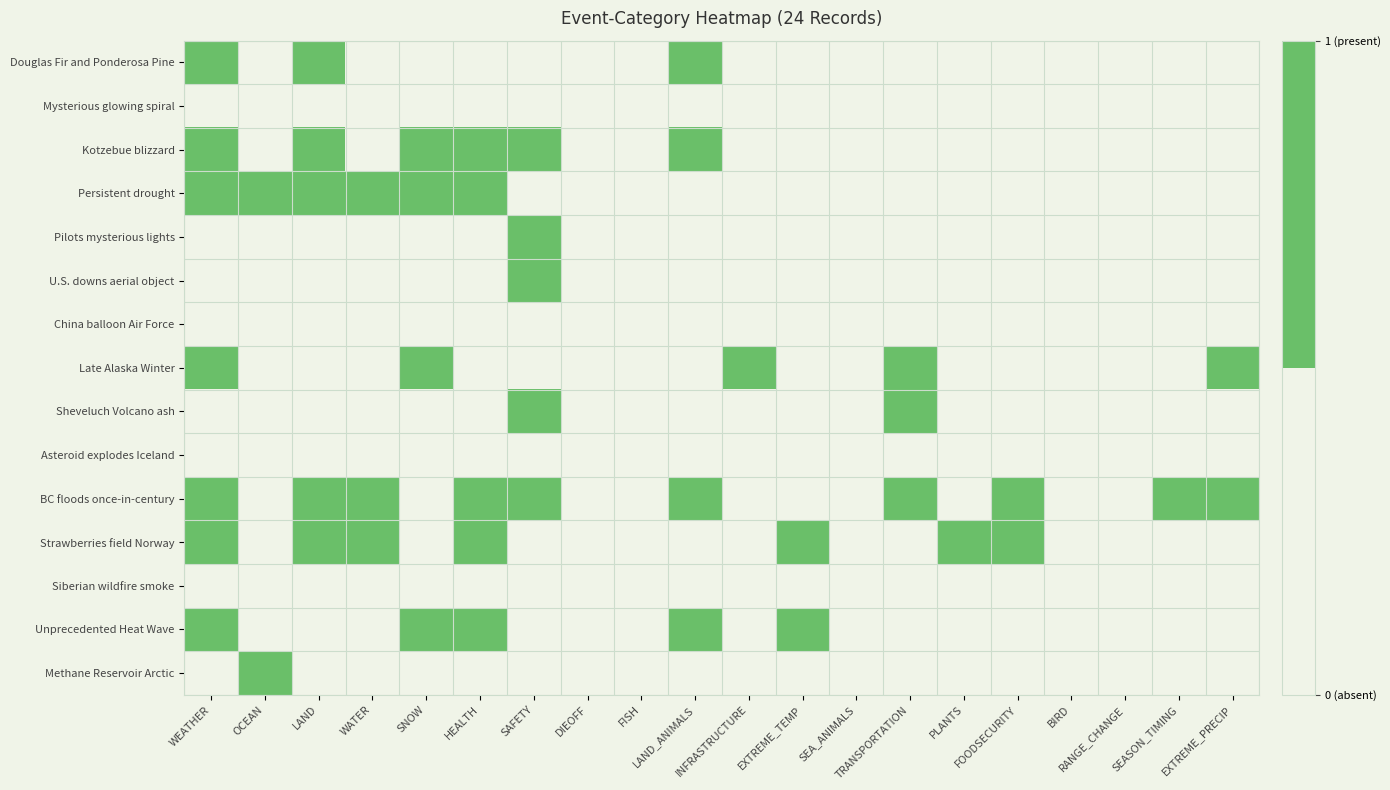

Reading right to left, extract all data points from this chart.

Douglas Fir and Ponderosa Pine: EXTREME_PRECIP=0	SEASON_TIMING=0	RANGE_CHANGE=0	BIRD=0	FOODSECURITY=0	PLANTS=0	TRANSPORTATION=0	SEA_ANIMALS=0	EXTREME_TEMP=0	INFRASTRUCTURE=0	LAND_ANIMALS=1	FISH=0	DIEOFF=0	SAFETY=0	HEALTH=0	SNOW=0	WATER=0	LAND=1	OCEAN=0	WEATHER=1
Mysterious glowing spiral: EXTREME_PRECIP=0	SEASON_TIMING=0	RANGE_CHANGE=0	BIRD=0	FOODSECURITY=0	PLANTS=0	TRANSPORTATION=0	SEA_ANIMALS=0	EXTREME_TEMP=0	INFRASTRUCTURE=0	LAND_ANIMALS=0	FISH=0	DIEOFF=0	SAFETY=0	HEALTH=0	SNOW=0	WATER=0	LAND=0	OCEAN=0	WEATHER=0
Kotzebue blizzard: EXTREME_PRECIP=0	SEASON_TIMING=0	RANGE_CHANGE=0	BIRD=0	FOODSECURITY=0	PLANTS=0	TRANSPORTATION=0	SEA_ANIMALS=0	EXTREME_TEMP=0	INFRASTRUCTURE=0	LAND_ANIMALS=1	FISH=0	DIEOFF=0	SAFETY=1	HEALTH=1	SNOW=1	WATER=0	LAND=1	OCEAN=0	WEATHER=1
Persistent drought: EXTREME_PRECIP=0	SEASON_TIMING=0	RANGE_CHANGE=0	BIRD=0	FOODSECURITY=0	PLANTS=0	TRANSPORTATION=0	SEA_ANIMALS=0	EXTREME_TEMP=0	INFRASTRUCTURE=0	LAND_ANIMALS=0	FISH=0	DIEOFF=0	SAFETY=0	HEALTH=1	SNOW=1	WATER=1	LAND=1	OCEAN=1	WEATHER=1
Pilots mysterious lights: EXTREME_PRECIP=0	SEASON_TIMING=0	RANGE_CHANGE=0	BIRD=0	FOODSECURITY=0	PLANTS=0	TRANSPORTATION=0	SEA_ANIMALS=0	EXTREME_TEMP=0	INFRASTRUCTURE=0	LAND_ANIMALS=0	FISH=0	DIEOFF=0	SAFETY=1	HEALTH=0	SNOW=0	WATER=0	LAND=0	OCEAN=0	WEATHER=0
U.S. downs aerial object: EXTREME_PRECIP=0	SEASON_TIMING=0	RANGE_CHANGE=0	BIRD=0	FOODSECURITY=0	PLANTS=0	TRANSPORTATION=0	SEA_ANIMALS=0	EXTREME_TEMP=0	INFRASTRUCTURE=0	LAND_ANIMALS=0	FISH=0	DIEOFF=0	SAFETY=1	HEALTH=0	SNOW=0	WATER=0	LAND=0	OCEAN=0	WEATHER=0
China balloon Air Force: EXTREME_PRECIP=0	SEASON_TIMING=0	RANGE_CHANGE=0	BIRD=0	FOODSECURITY=0	PLANTS=0	TRANSPORTATION=0	SEA_ANIMALS=0	EXTREME_TEMP=0	INFRASTRUCTURE=0	LAND_ANIMALS=0	FISH=0	DIEOFF=0	SAFETY=0	HEALTH=0	SNOW=0	WATER=0	LAND=0	OCEAN=0	WEATHER=0
Late Alaska Winter: EXTREME_PRECIP=1	SEASON_TIMING=0	RANGE_CHANGE=0	BIRD=0	FOODSECURITY=0	PLANTS=0	TRANSPORTATION=1	SEA_ANIMALS=0	EXTREME_TEMP=0	INFRASTRUCTURE=1	LAND_ANIMALS=0	FISH=0	DIEOFF=0	SAFETY=0	HEALTH=0	SNOW=1	WATER=0	LAND=0	OCEAN=0	WEATHER=1
Sheveluch Volcano ash: EXTREME_PRECIP=0	SEASON_TIMING=0	RANGE_CHANGE=0	BIRD=0	FOODSECURITY=0	PLANTS=0	TRANSPORTATION=1	SEA_ANIMALS=0	EXTREME_TEMP=0	INFRASTRUCTURE=0	LAND_ANIMALS=0	FISH=0	DIEOFF=0	SAFETY=1	HEALTH=0	SNOW=0	WATER=0	LAND=0	OCEAN=0	WEATHER=0
Asteroid explodes Iceland: EXTREME_PRECIP=0	SEASON_TIMING=0	RANGE_CHANGE=0	BIRD=0	FOODSECURITY=0	PLANTS=0	TRANSPORTATION=0	SEA_ANIMALS=0	EXTREME_TEMP=0	INFRASTRUCTURE=0	LAND_ANIMALS=0	FISH=0	DIEOFF=0	SAFETY=0	HEALTH=0	SNOW=0	WATER=0	LAND=0	OCEAN=0	WEATHER=0
BC floods once-in-century: EXTREME_PRECIP=1	SEASON_TIMING=1	RANGE_CHANGE=0	BIRD=0	FOODSECURITY=1	PLANTS=0	TRANSPORTATION=1	SEA_ANIMALS=0	EXTREME_TEMP=0	INFRASTRUCTURE=0	LAND_ANIMALS=1	FISH=0	DIEOFF=0	SAFETY=1	HEALTH=1	SNOW=0	WATER=1	LAND=1	OCEAN=0	WEATHER=1
Strawberries field Norway: EXTREME_PRECIP=0	SEASON_TIMING=0	RANGE_CHANGE=0	BIRD=0	FOODSECURITY=1	PLANTS=1	TRANSPORTATION=0	SEA_ANIMALS=0	EXTREME_TEMP=1	INFRASTRUCTURE=0	LAND_ANIMALS=0	FISH=0	DIEOFF=0	SAFETY=0	HEALTH=1	SNOW=0	WATER=1	LAND=1	OCEAN=0	WEATHER=1
Siberian wildfire smoke: EXTREME_PRECIP=0	SEASON_TIMING=0	RANGE_CHANGE=0	BIRD=0	FOODSECURITY=0	PLANTS=0	TRANSPORTATION=0	SEA_ANIMALS=0	EXTREME_TEMP=0	INFRASTRUCTURE=0	LAND_ANIMALS=0	FISH=0	DIEOFF=0	SAFETY=0	HEALTH=0	SNOW=0	WATER=0	LAND=0	OCEAN=0	WEATHER=0
Unprecedented Heat Wave: EXTREME_PRECIP=0	SEASON_TIMING=0	RANGE_CHANGE=0	BIRD=0	FOODSECURITY=0	PLANTS=0	TRANSPORTATION=0	SEA_ANIMALS=0	EXTREME_TEMP=1	INFRASTRUCTURE=0	LAND_ANIMALS=1	FISH=0	DIEOFF=0	SAFETY=0	HEALTH=1	SNOW=1	WATER=0	LAND=0	OCEAN=0	WEATHER=1
Methane Reservoir Arctic: EXTREME_PRECIP=0	SEASON_TIMING=0	RANGE_CHANGE=0	BIRD=0	FOODSECURITY=0	PLANTS=0	TRANSPORTATION=0	SEA_ANIMALS=0	EXTREME_TEMP=0	INFRASTRUCTURE=0	LAND_ANIMALS=0	FISH=0	DIEOFF=0	SAFETY=0	HEALTH=0	SNOW=0	WATER=0	LAND=0	OCEAN=1	WEATHER=0